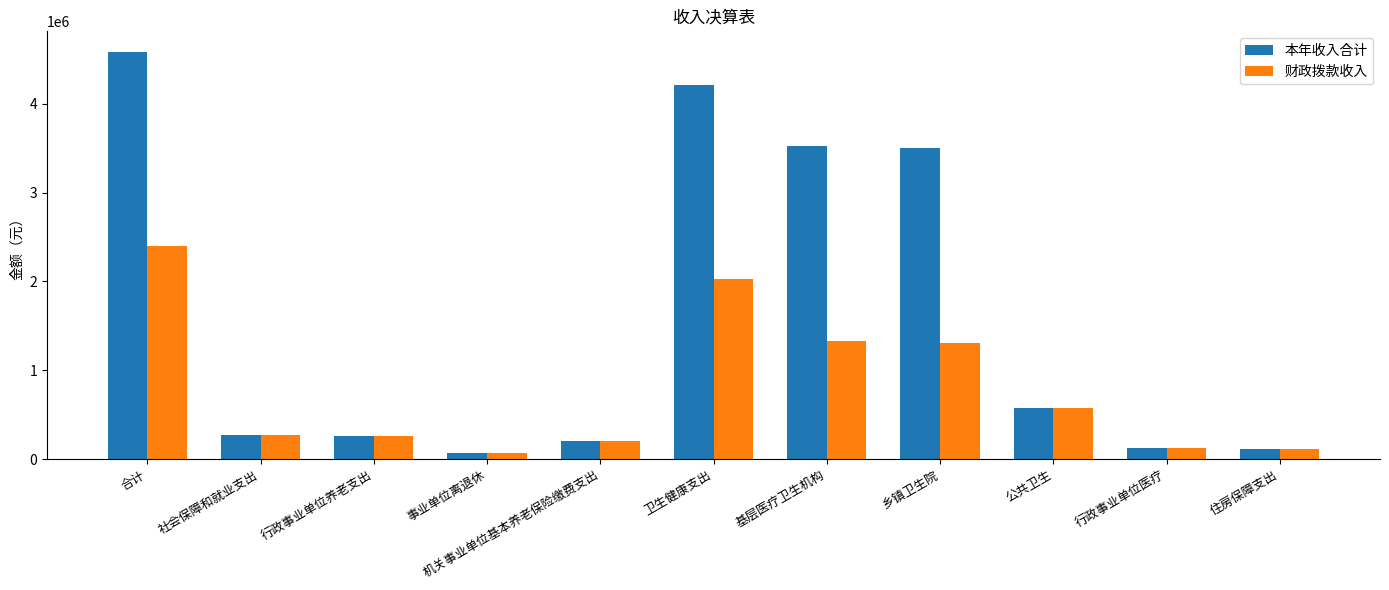

What is the total value across all series at 卫生健康支出?

6236714.5